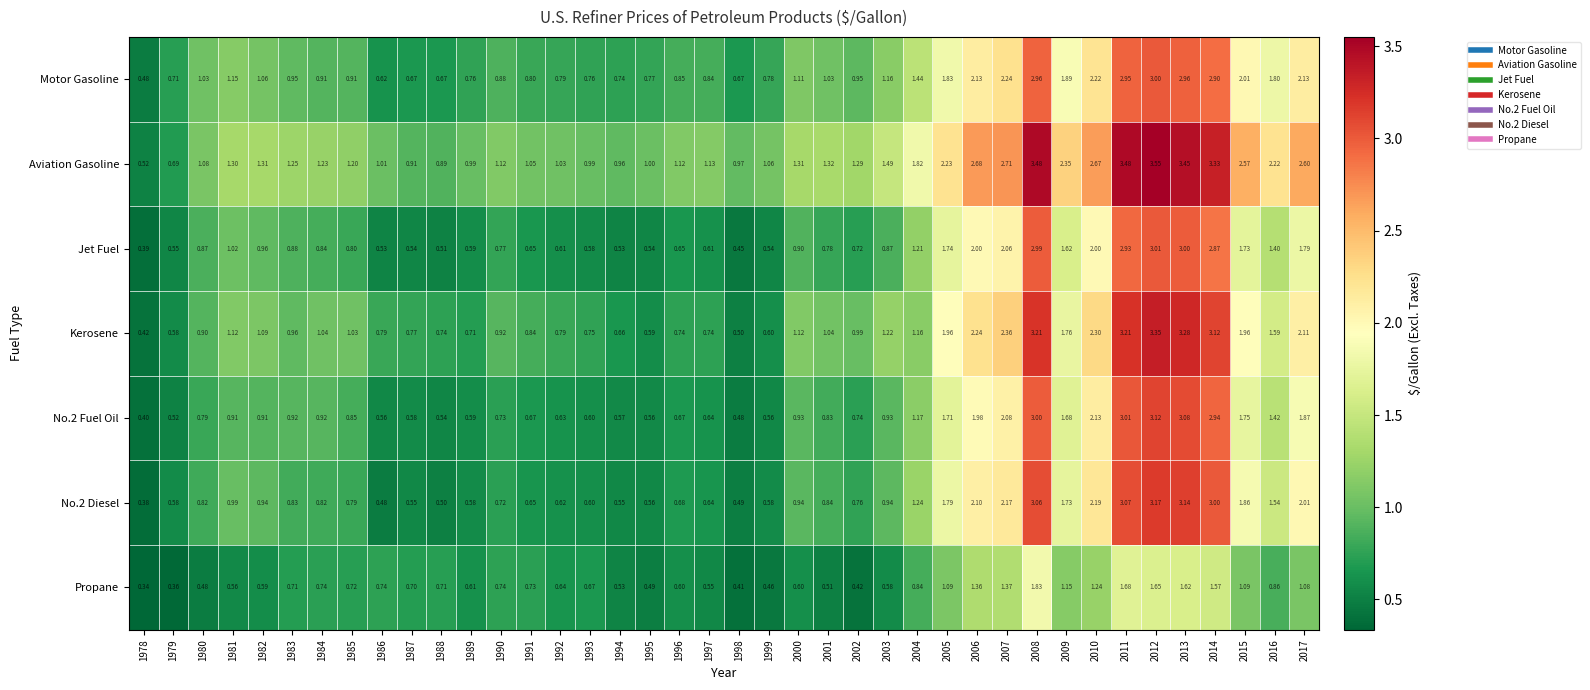

Which series has the widest spread of values?

Aviation Gasoline